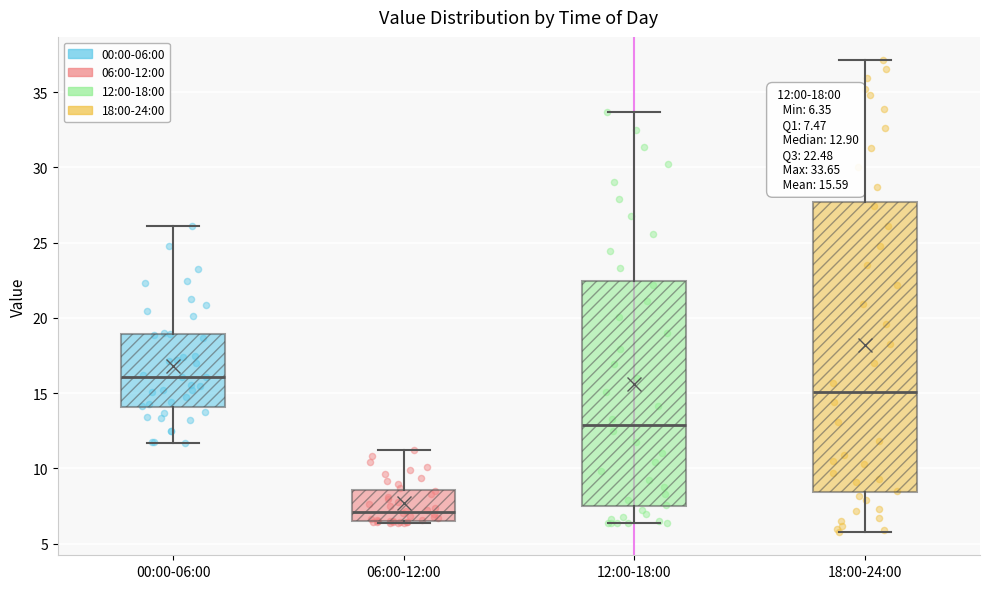

Comparing the boxes themselves (not the whiskers), which one is the tallest?

18:00-24:00